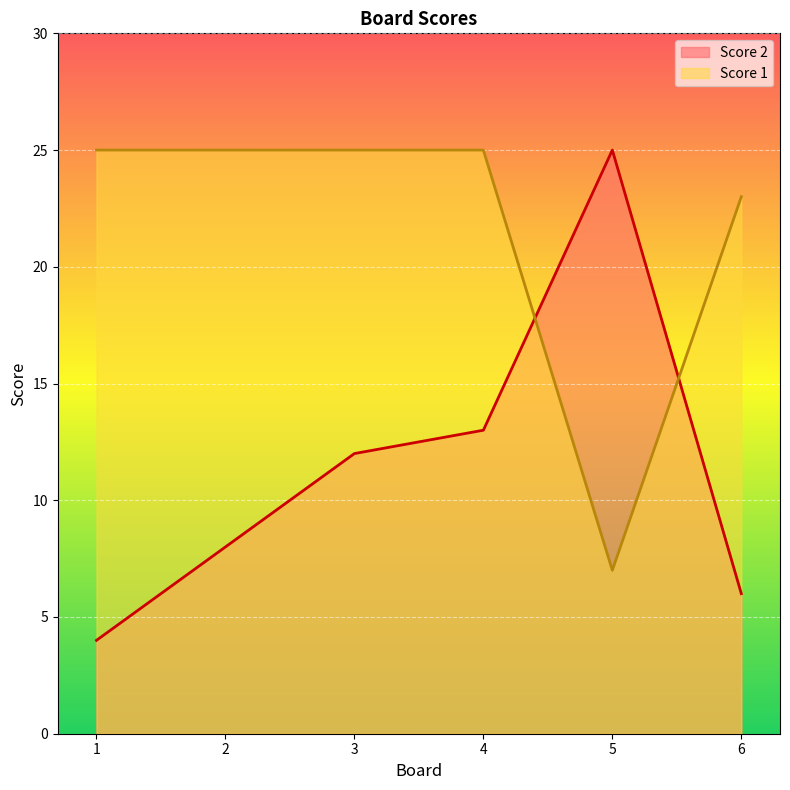

At which category does Score 1 reach its first local valley?

5